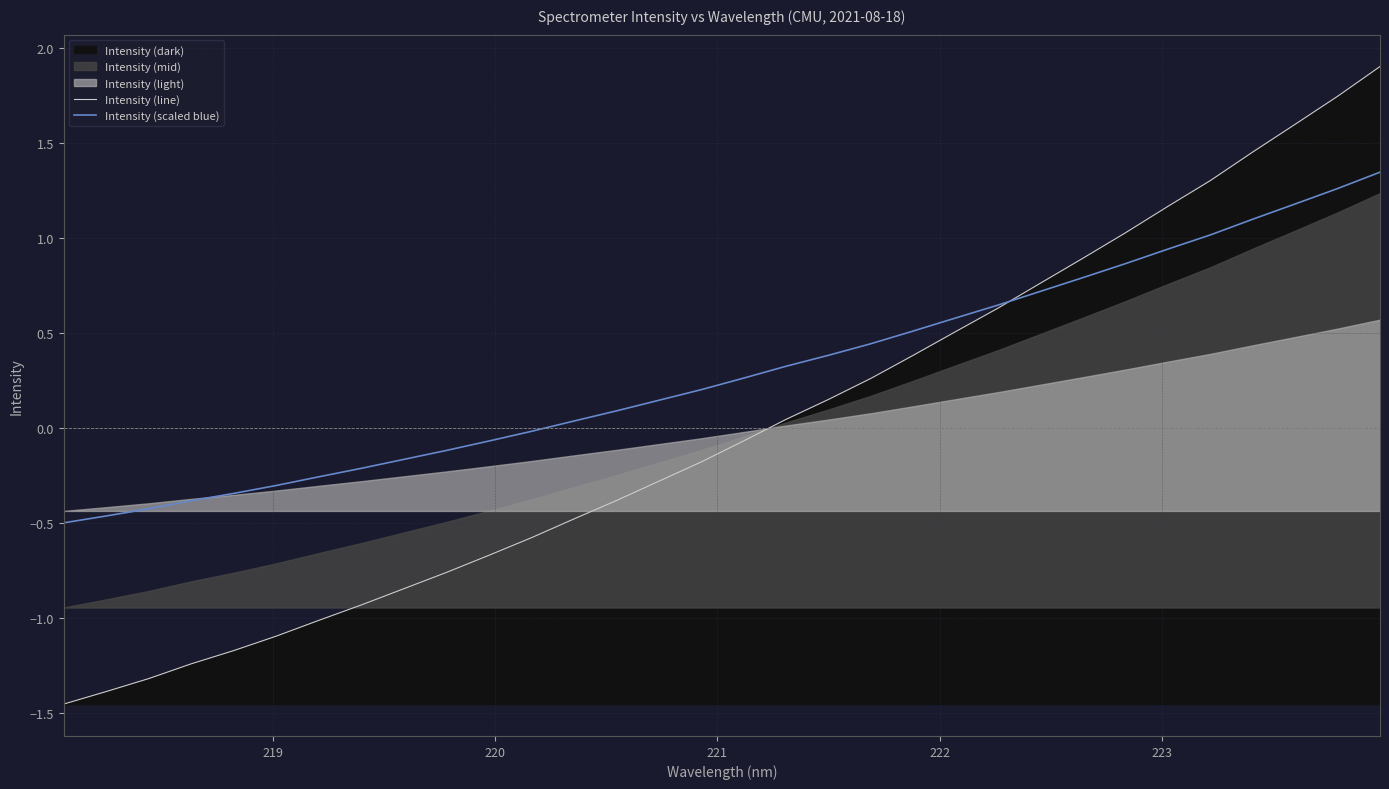

How many data points in Intensity (scaled blue) are above 0?

20